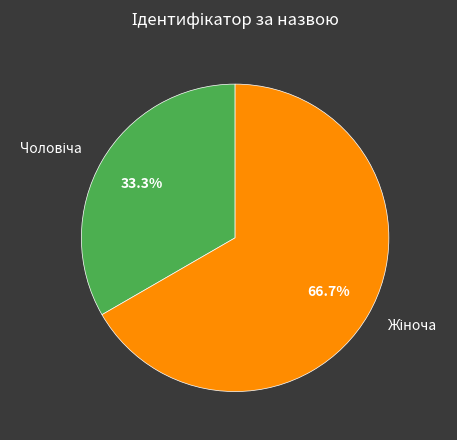

Is there a majority slice in this chart?

Yes